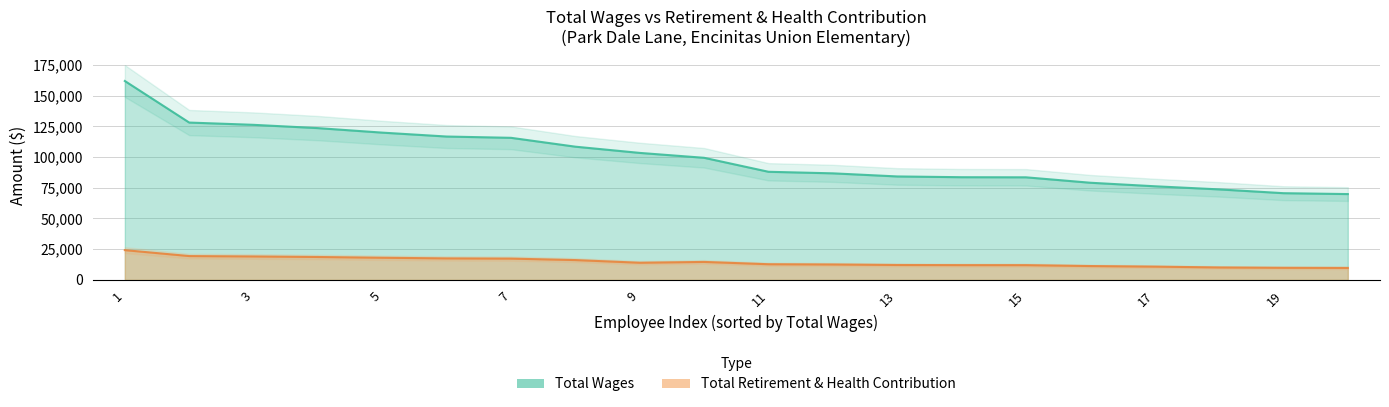

Is the value of Total Retirement & Health Contribution at 19 greater than the value of Total Wages at 3?

No